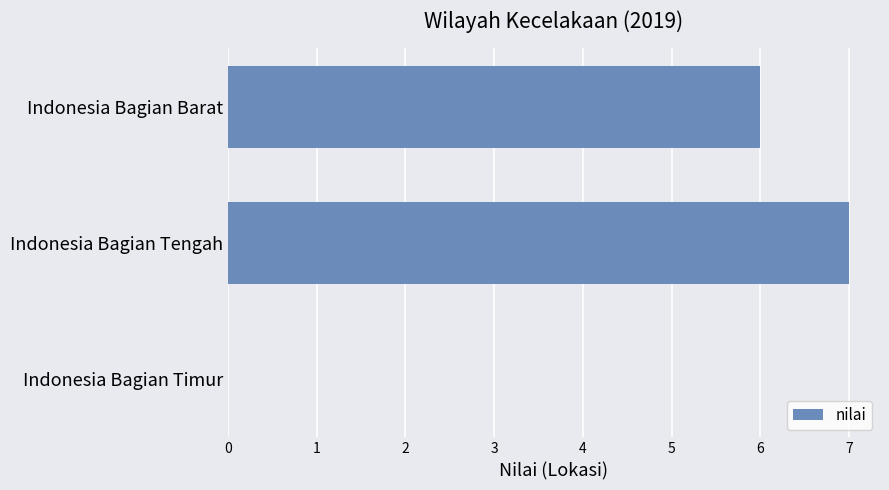

Reading top to bottom, transcribe all the data shown in this chart.

Indonesia Bagian Barat=6	Indonesia Bagian Tengah=7	Indonesia Bagian Timur=0